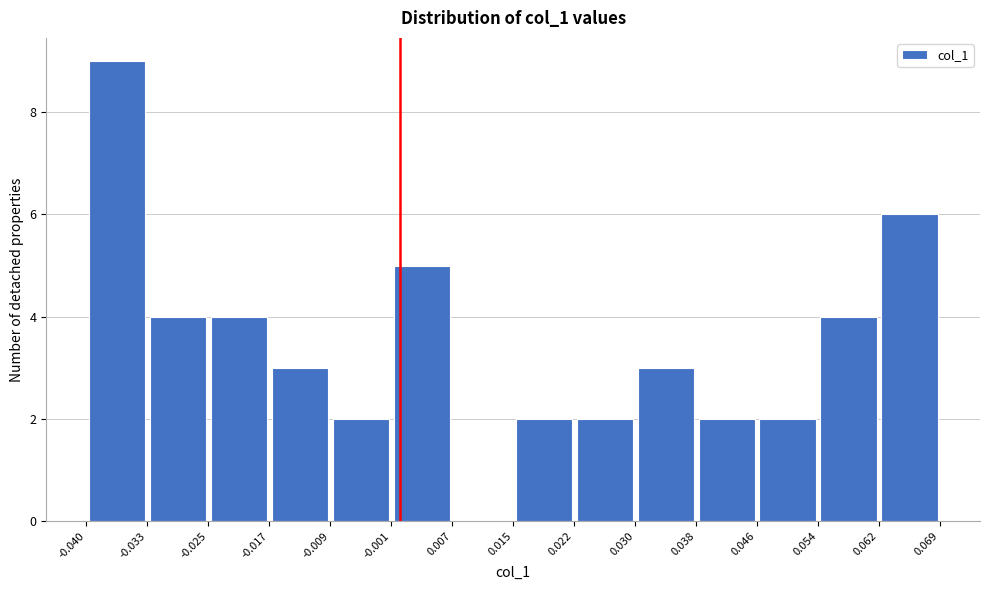

Reading left to right, transcribe this chart: for each bar, give the range it covers on the x-axis and its height. The values are not printed on the chart, so give them approximately, as read against the axis.

-0.040 to -0.033: 9
-0.033 to -0.025: 4
-0.025 to -0.017: 4
-0.017 to -0.009: 3
-0.009 to -0.001: 2
-0.001 to 0.007: 5
0.007 to 0.015: 0
0.015 to 0.022: 2
0.022 to 0.030: 2
0.030 to 0.038: 3
0.038 to 0.046: 2
0.046 to 0.054: 2
0.054 to 0.062: 4
0.062 to 0.069: 6